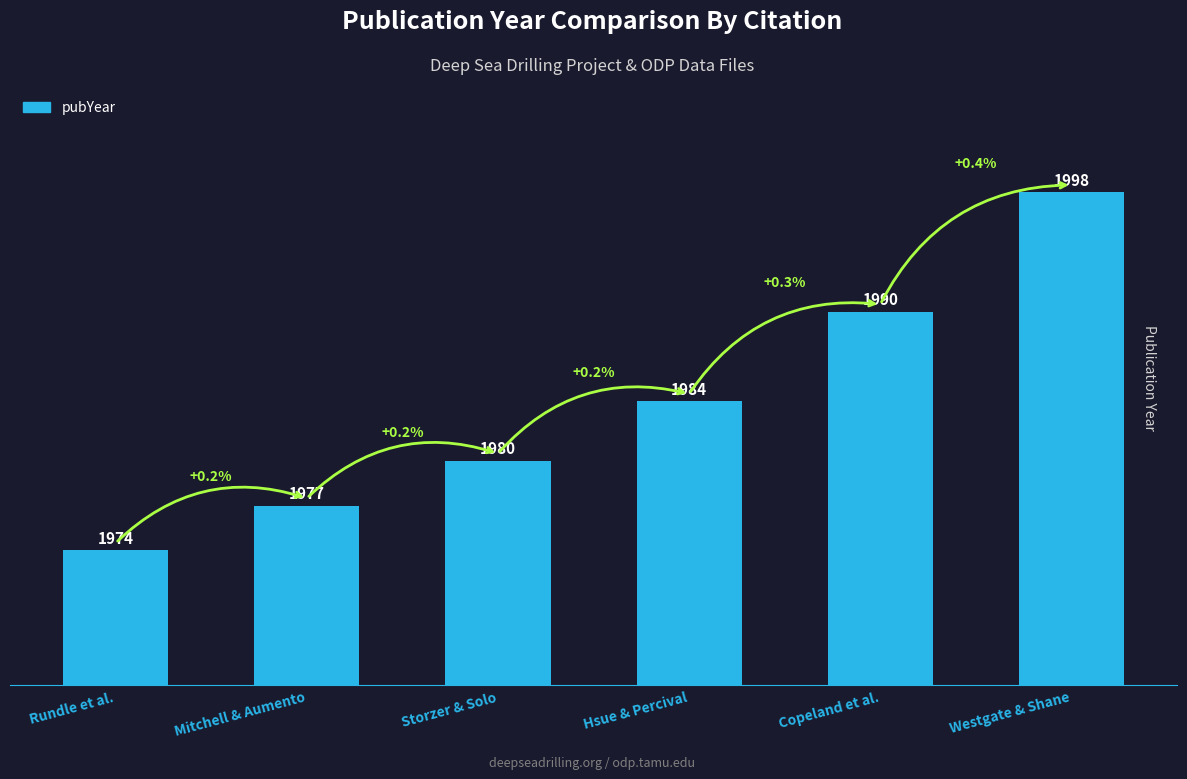

What is the change in value from Hsue & Percival to Copeland et al.?

+6